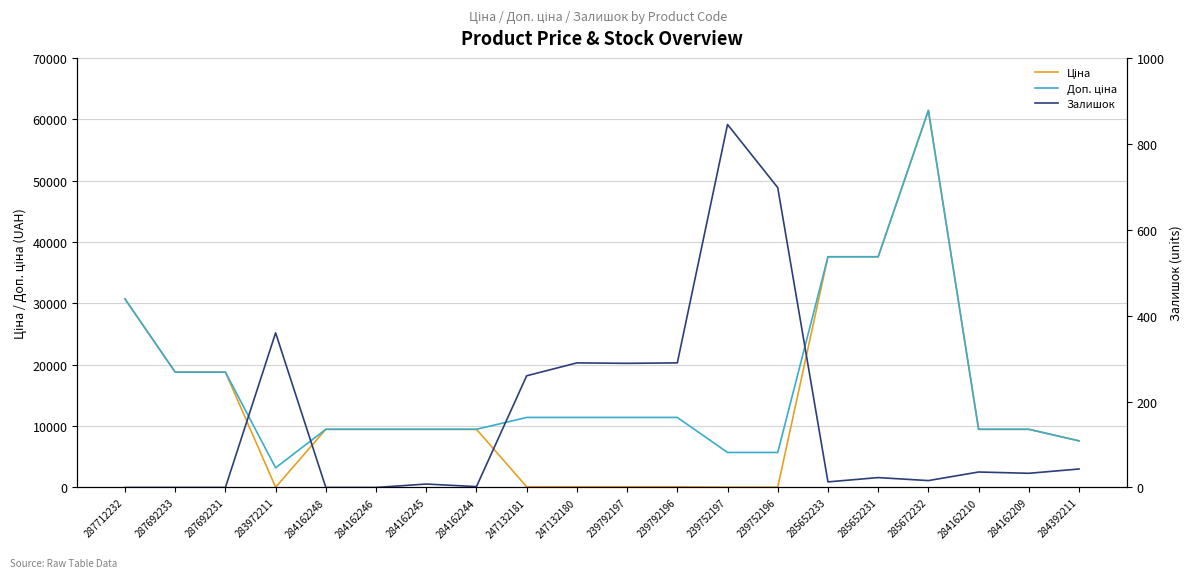

How many interior local peaks does the Ціна series have?

1